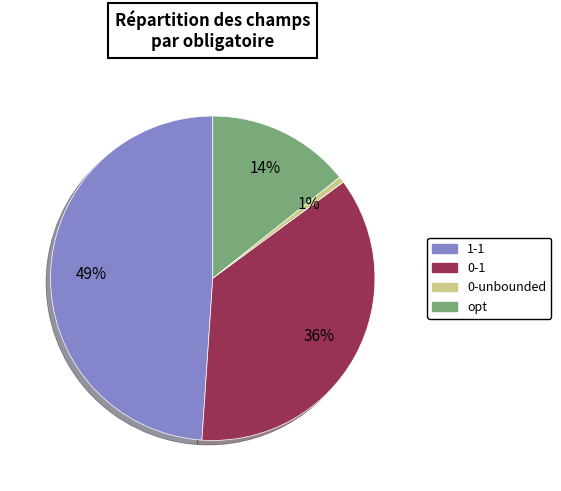

Does any single category account for the majority?

No